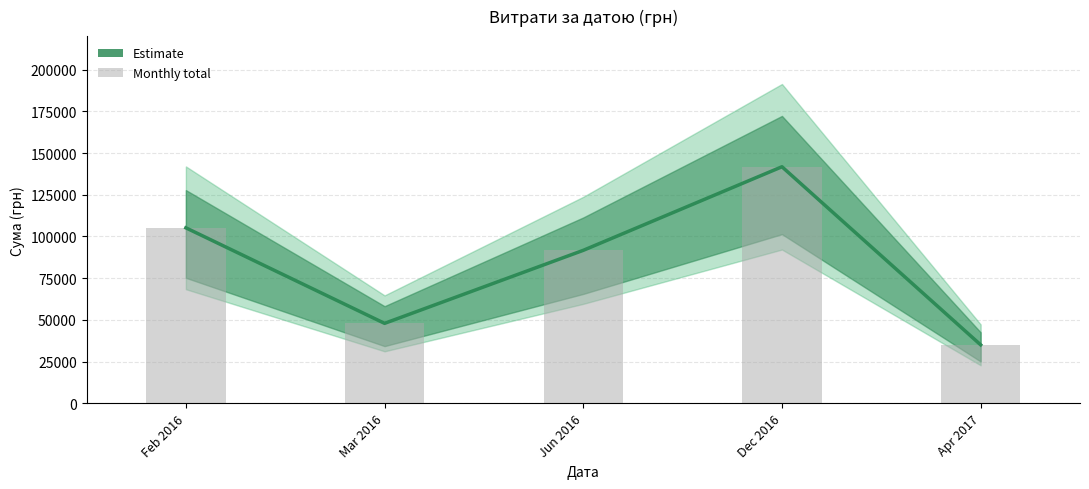

At which label does the data first exceed 91657?

Feb 2016